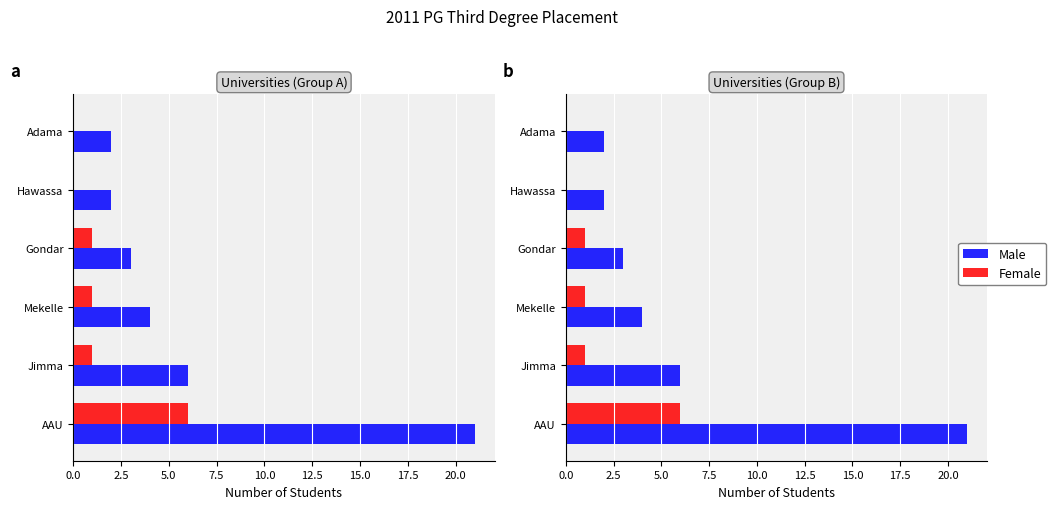

What is the difference between the maximum and minimum values in the Male series?

19